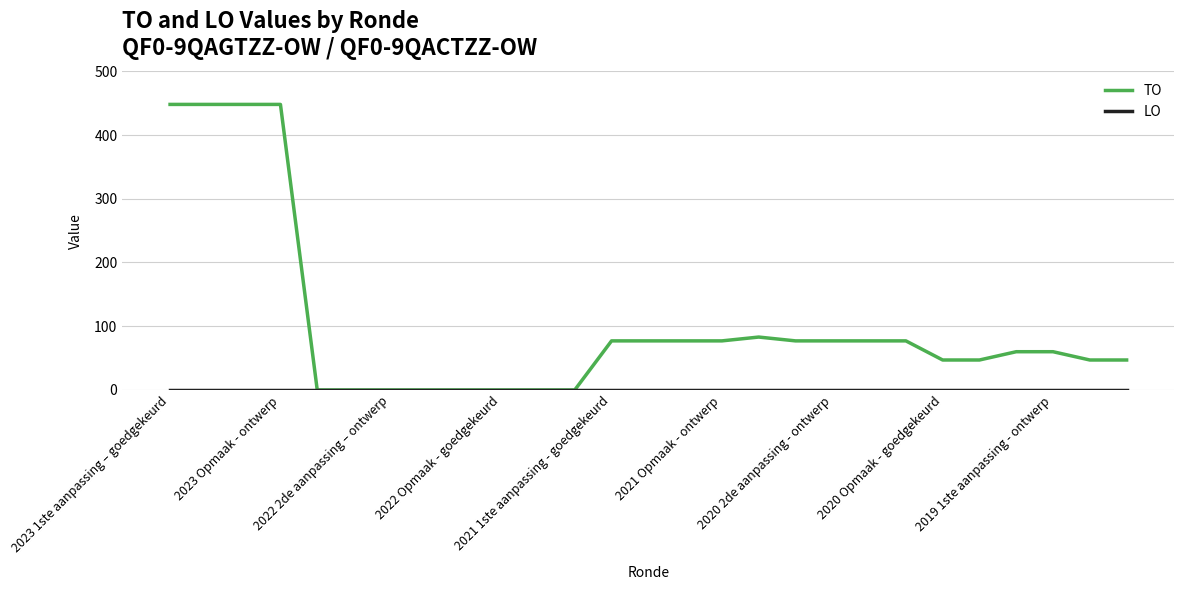

What is the highest value of the TO series?

448